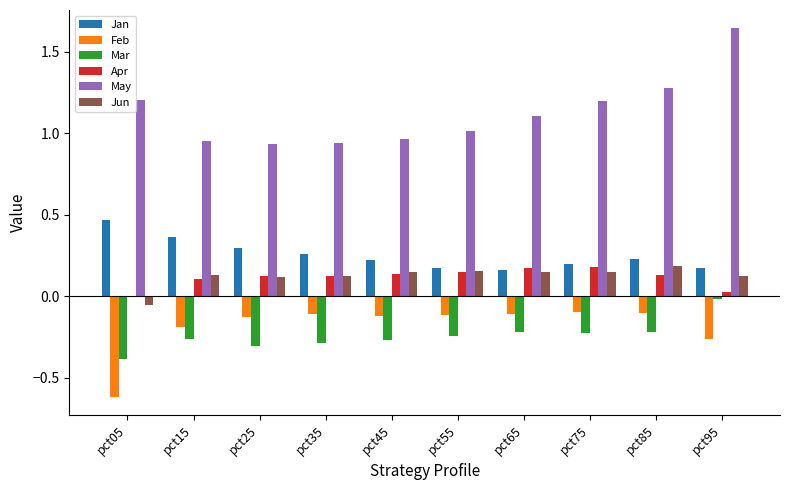

What is the total value across all series at pct95?

1.7